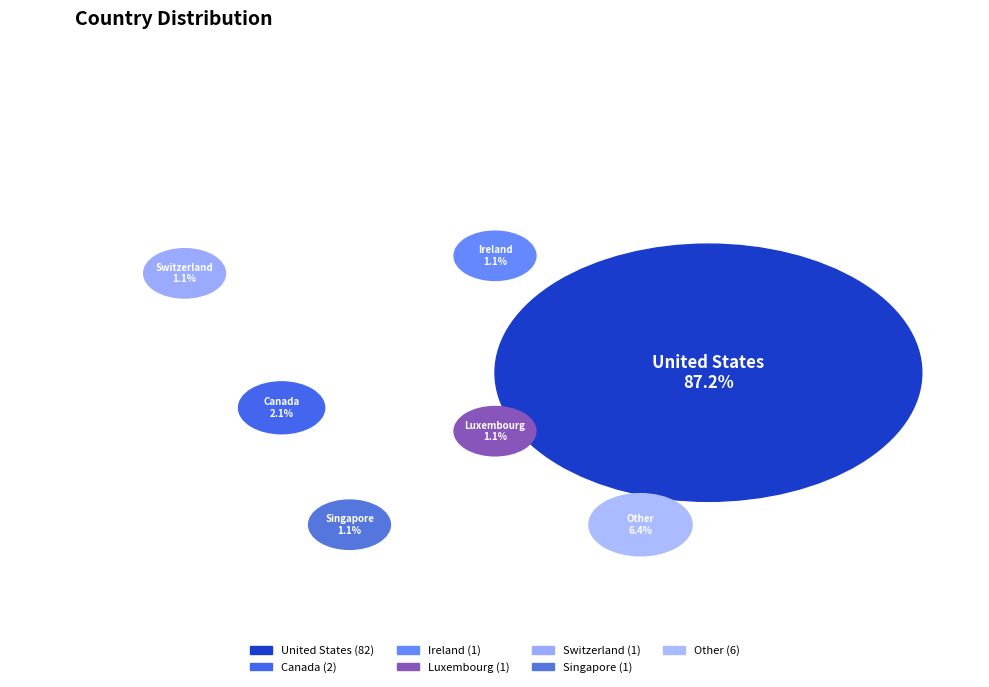

What portion of the pie excludes Luxembourg?

98.9%